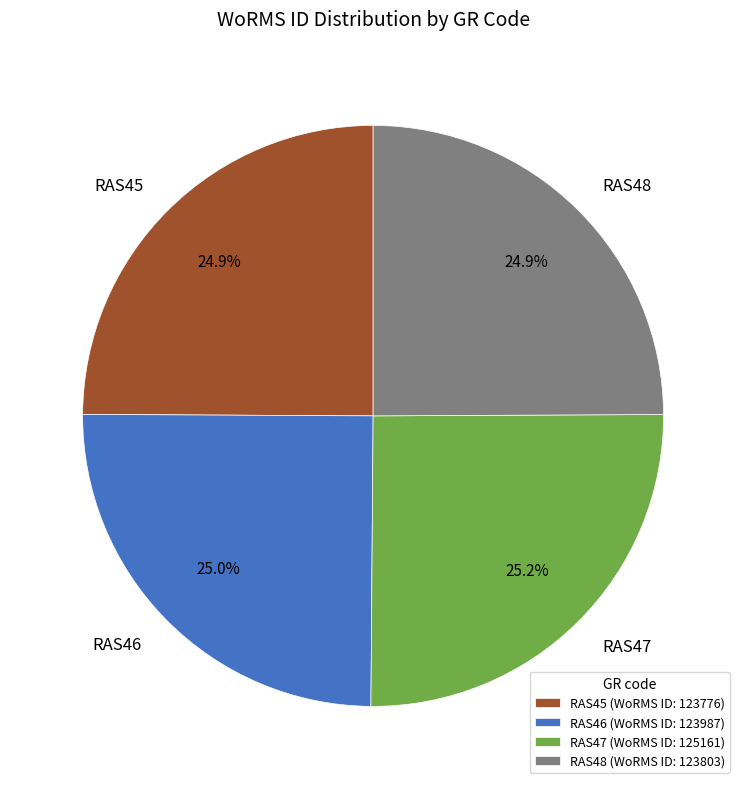

How much of the chart is everything except RAS48?

75.1%